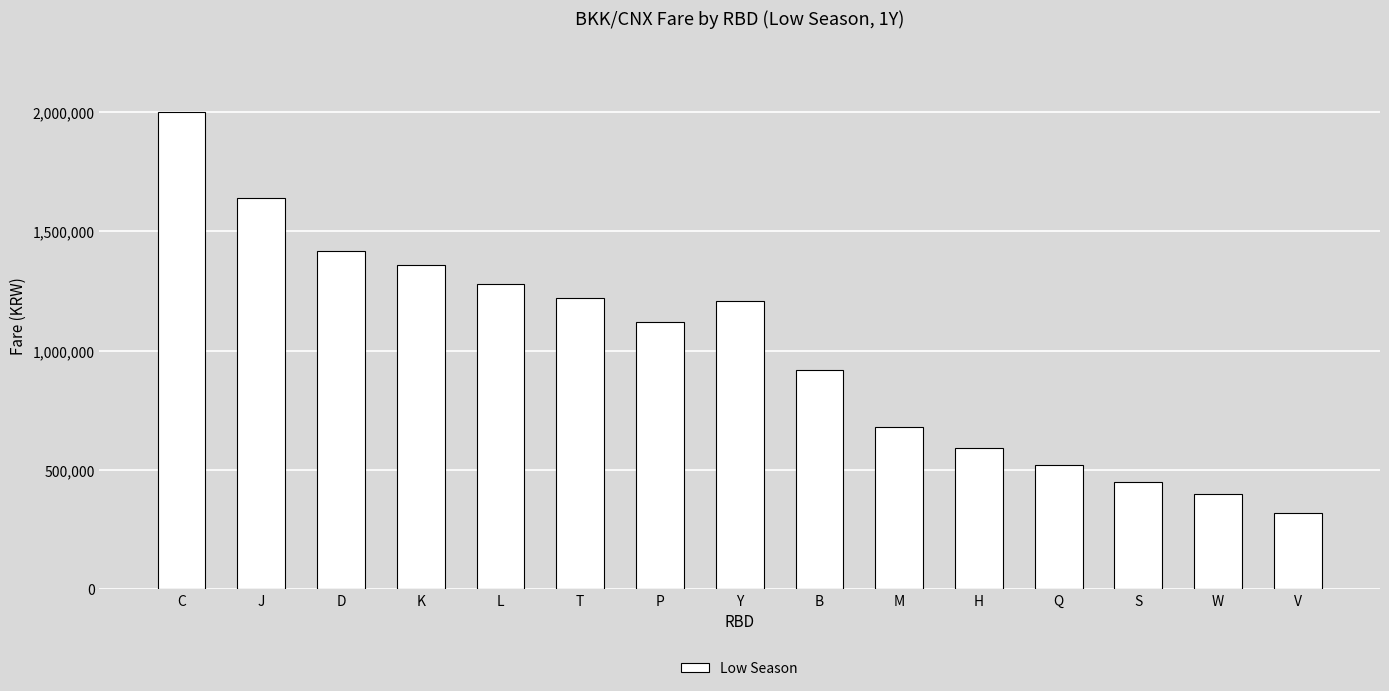

What is the value of the 3rd bar from the left?

1420000